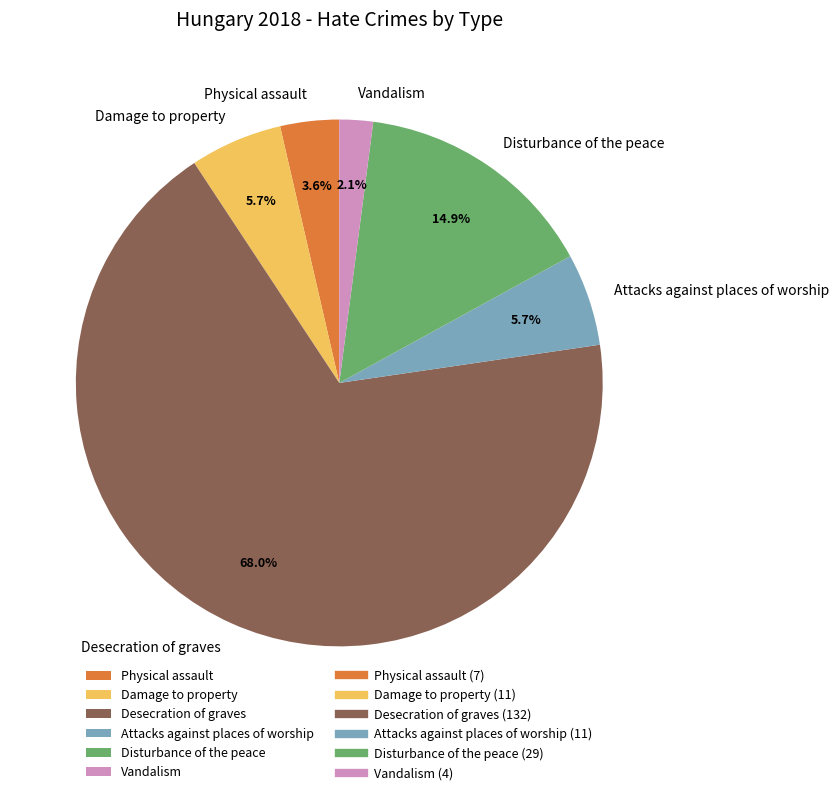

Is it true that Attacks against places of worship is 16% of the pie?

False